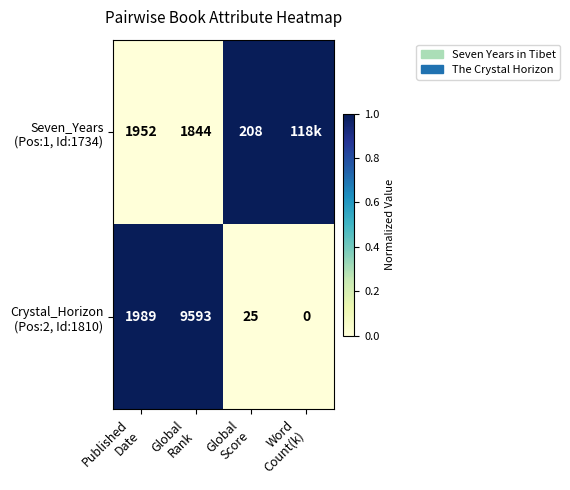

Rank the series at Published Date from lowest to highest value.

Seven_Years (Pos:1, Id:1734), Crystal_Horizon (Pos:2, Id:1810)